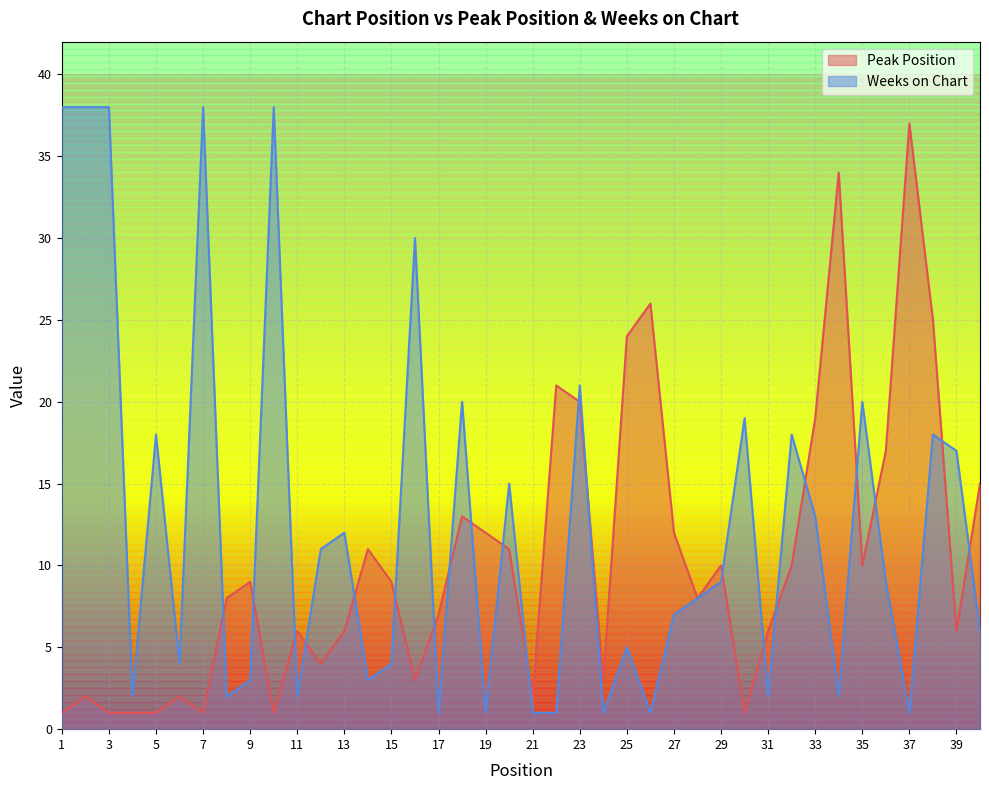

How many intersections are there between Peak Position and Weeks on Chart?

21